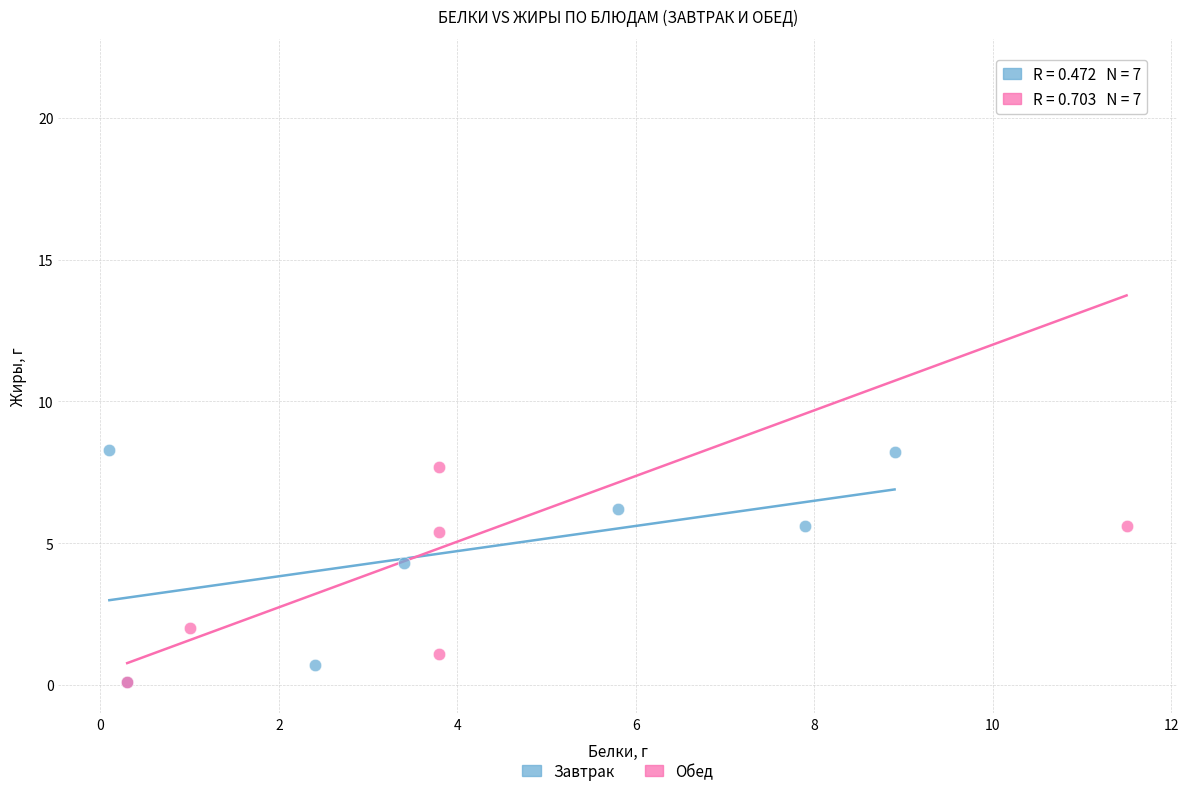

Which series contains the highest Y value?

Обед